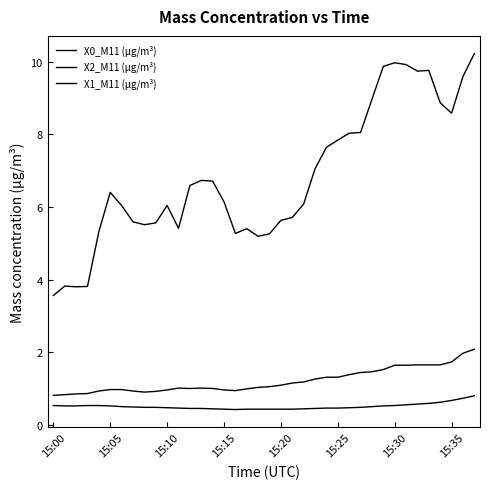

Where is X1_M11 (μg/m³) nearest to the value 0?

16